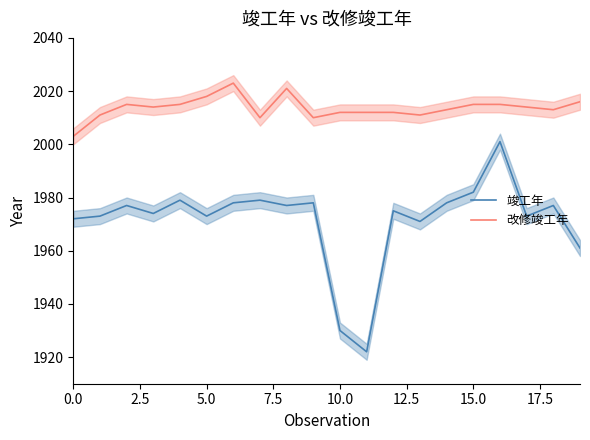

True or false: 竣工年 and 改修竣工年 intersect in this chart.

False